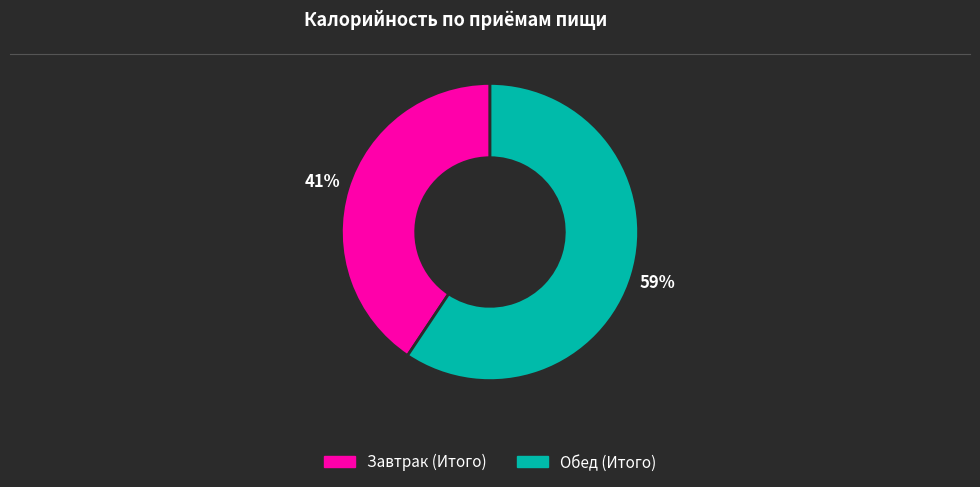

Approximately how many times larger is the value at Завтрак (Итого) compared to Обед (Итого)?

0.7